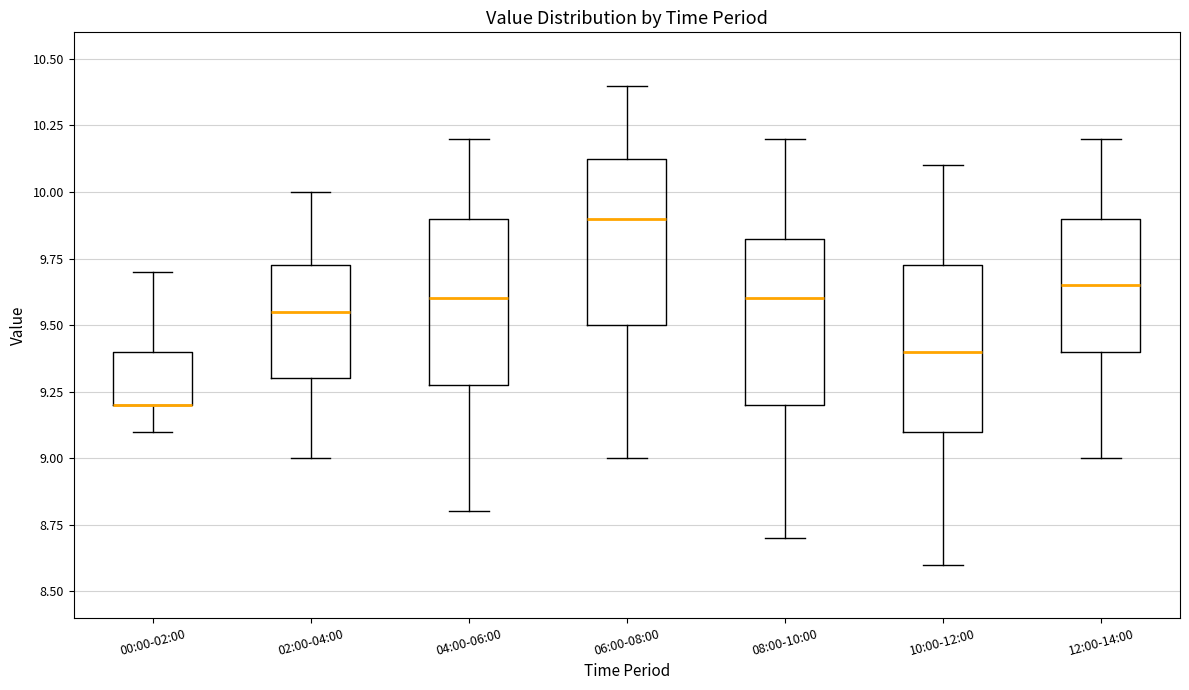

Where does the lower whisker of the box for 02:00-04:00 end on the y-axis? The values are not printed on the chart, so give them approximately, as read against the axis.

9.00